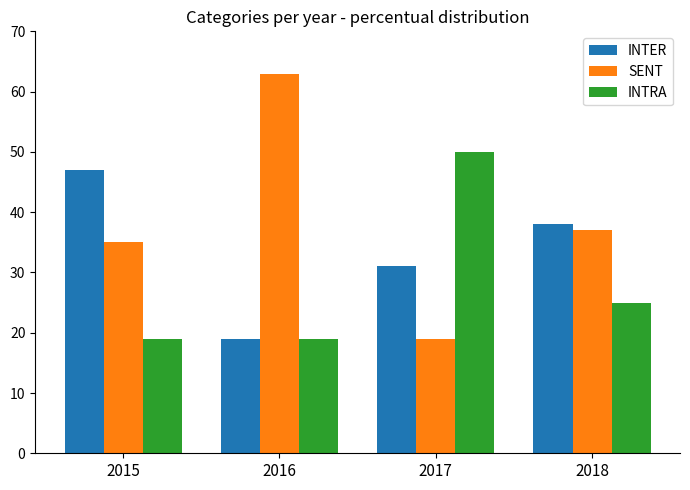

How many INTRA values are between 19 and 50?

4